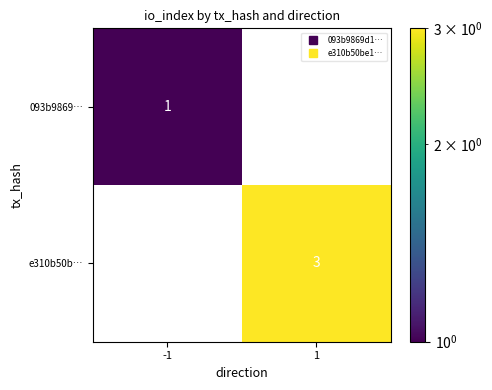

What is the difference between the e310b50b… values at -1 and 1?

3